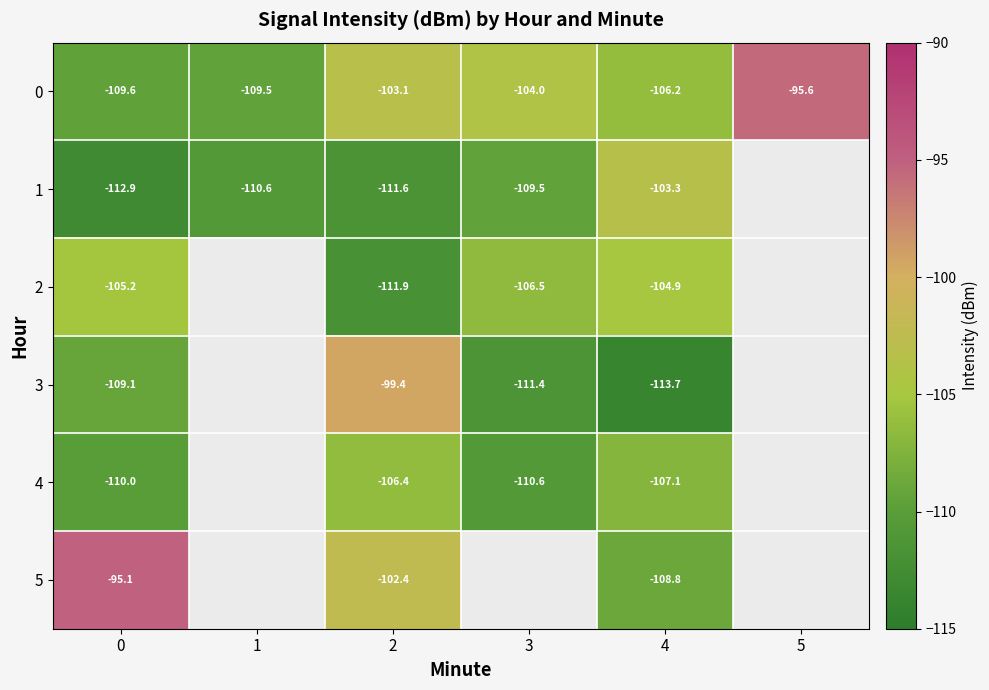

List the series in order of their peak value, lowest first.

4, 2, 1, 3, 0, 5